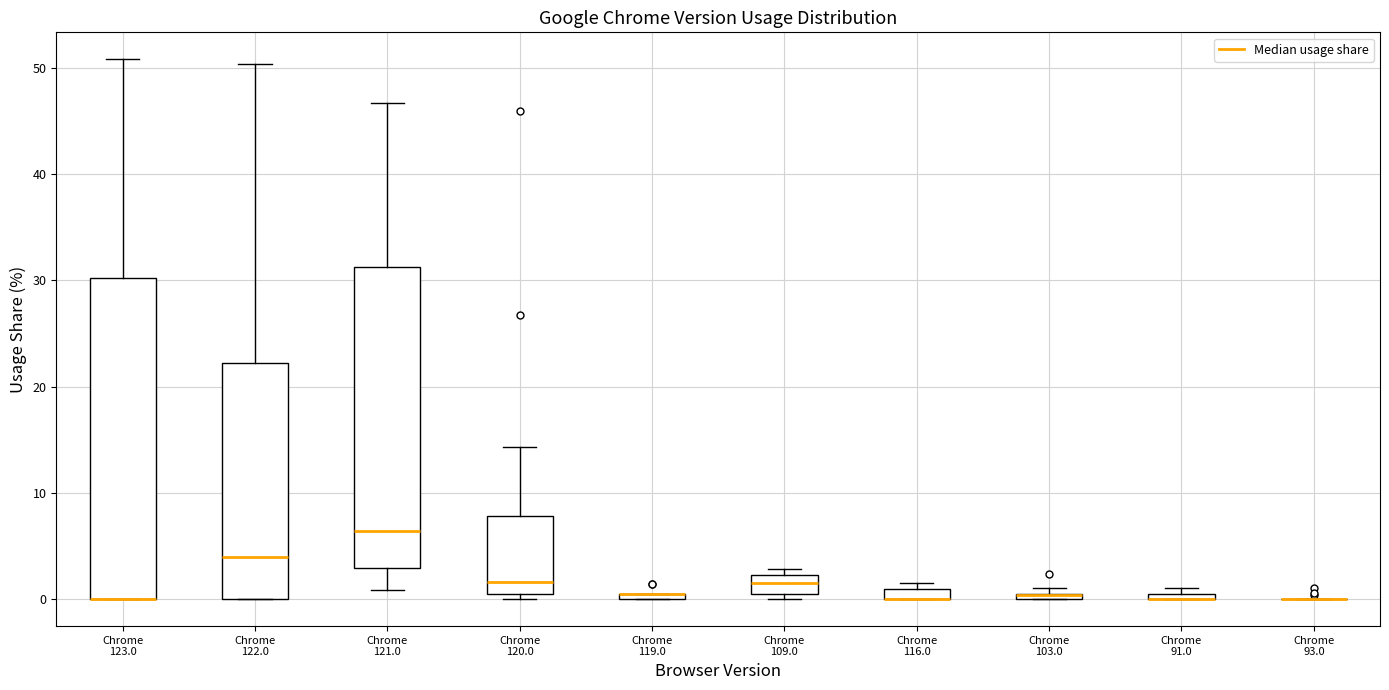

Where is the lower edge of the box for Chrome 116.0 on the y-axis? The values are not printed on the chart, so give them approximately, as read against the axis.

0